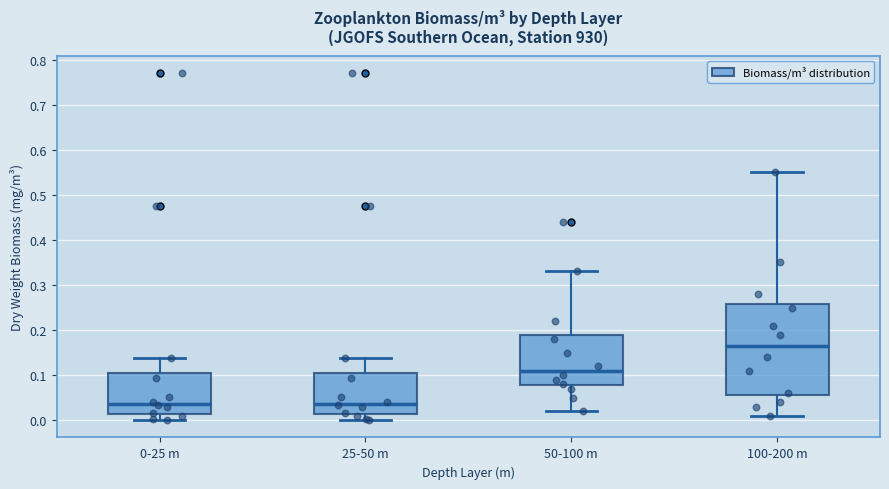

Reading left to right, transcribe this box plot: for each box, give where its median line is, the range the box spans, and where its two whiskers end, as read against the y-axis. The values are not printed on the chart, so give them approximately, as read against the axis.

0-25 m: median 0.04, box 0.01 to 0.10, whiskers 0.00 to 0.14
25-50 m: median 0.04, box 0.01 to 0.10, whiskers 0.00 to 0.14
50-100 m: median 0.11, box 0.08 to 0.19, whiskers 0.02 to 0.33
100-200 m: median 0.17, box 0.06 to 0.26, whiskers 0.01 to 0.55